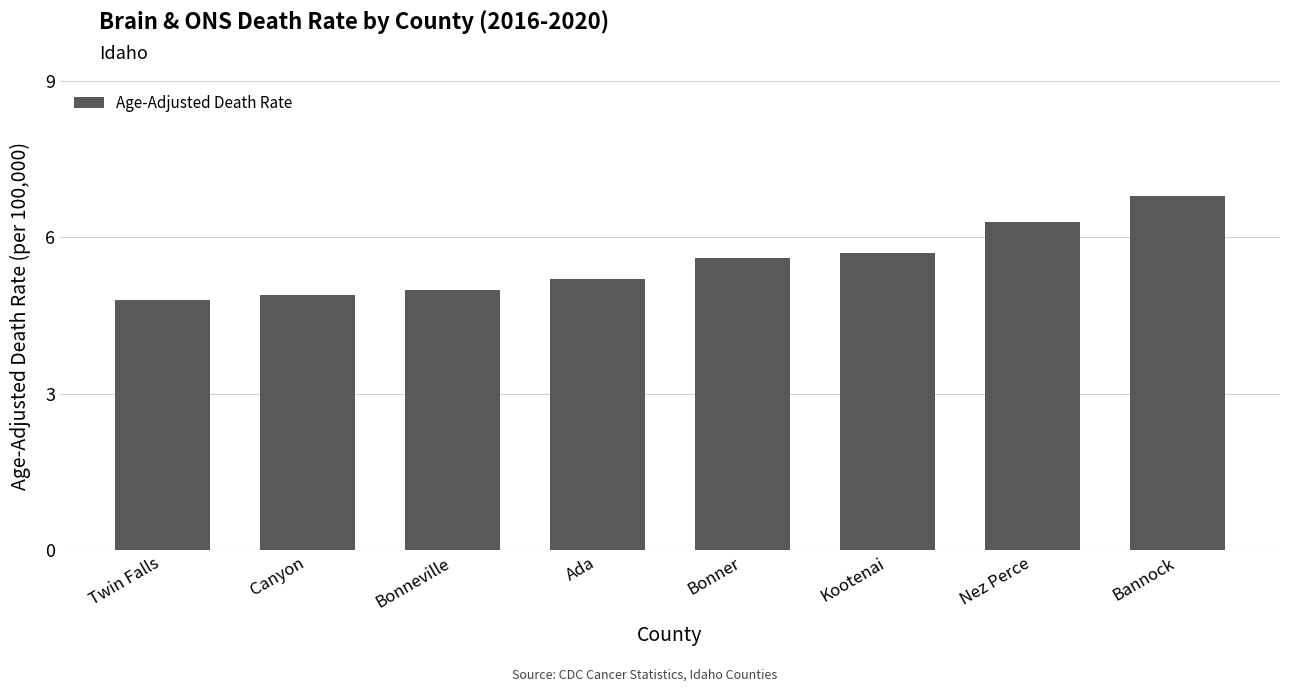

What is the value of the 4th bar from the left?

5.2